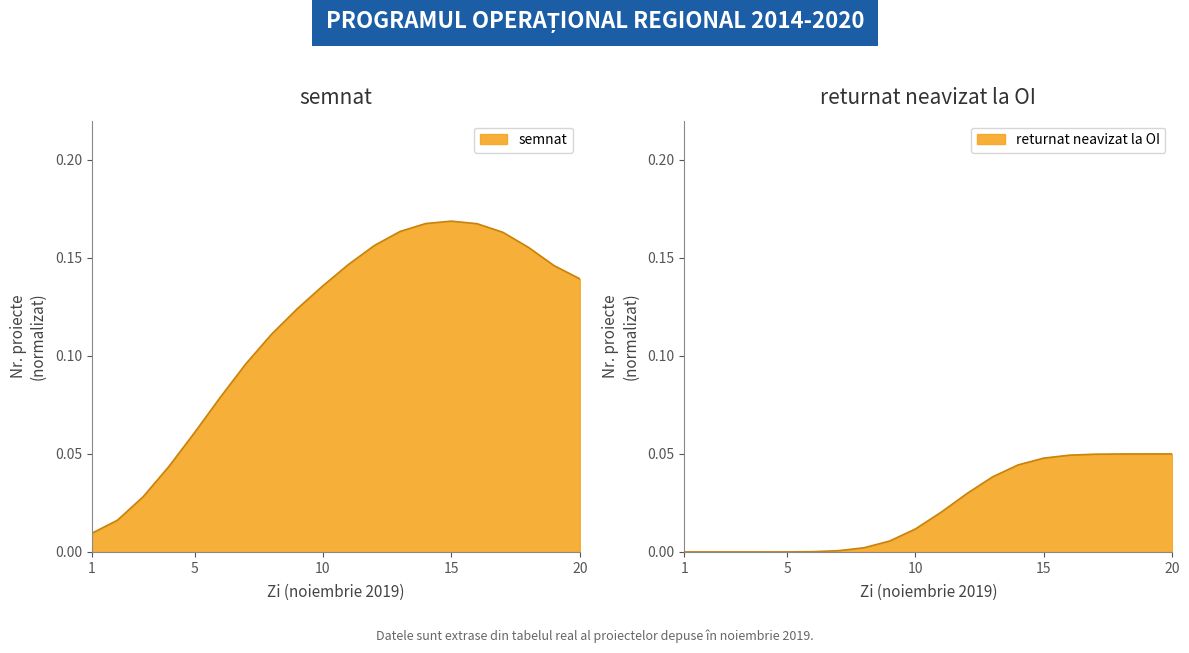

Which category has the lowest value in the semnat series?

1